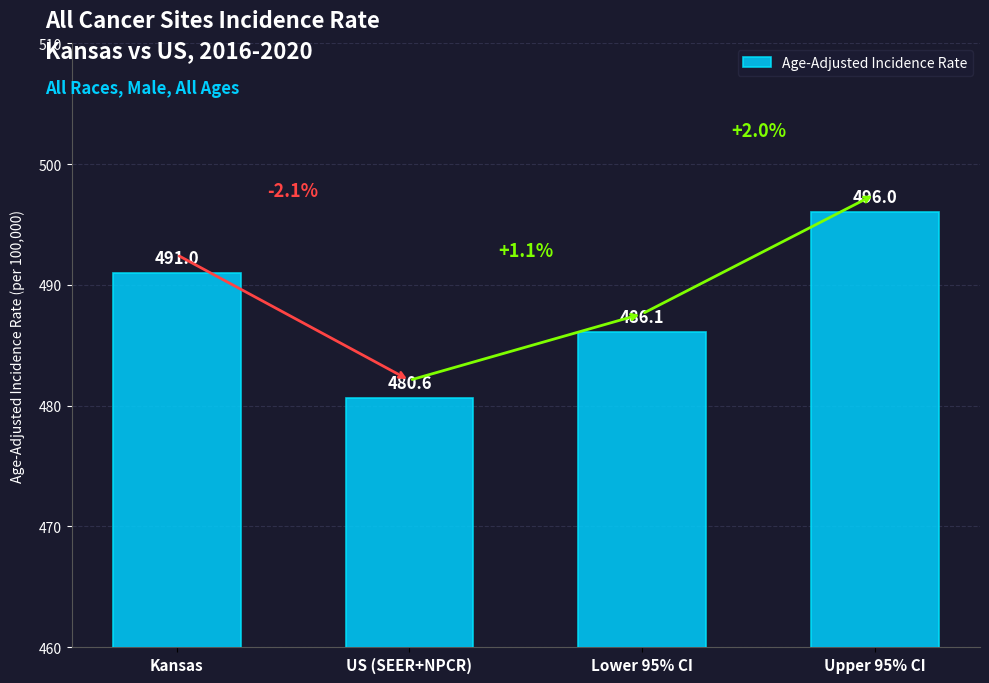

What is the difference between the second highest and minimum values?

10.4